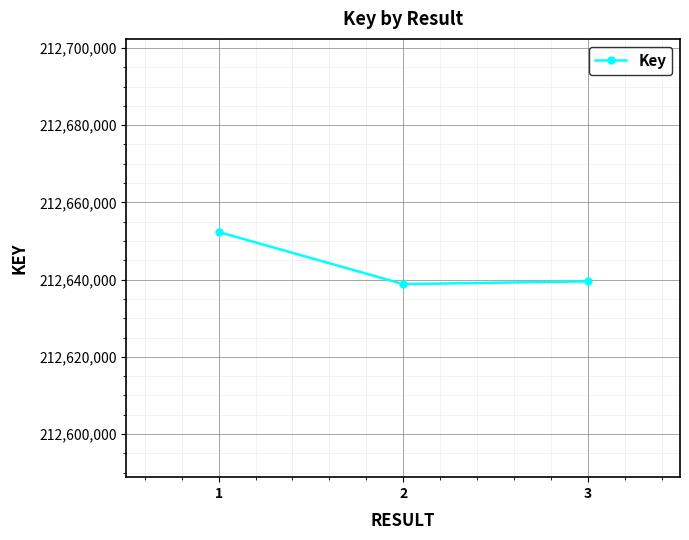

Does the chart have visible grid lines?

Yes